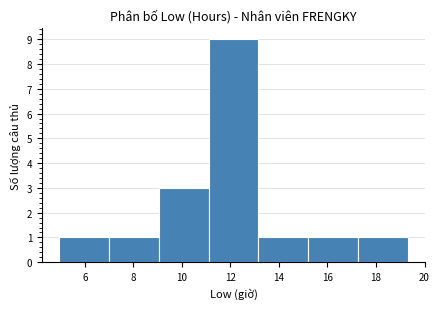

Reading left to right, transcribe this chart: for each bar, give the range it covers on the x-axis and its height. Neither the bar edges nor the heights are printed on the chart, so give them approximately, as read against the axes.

5.0 to 7.0: 1
7.0 to 9.0: 1
9.0 to 11.0: 3
11.0 to 13.2: 9
13.2 to 15.2: 1
15.2 to 17.2: 1
17.2 to 19.4: 1